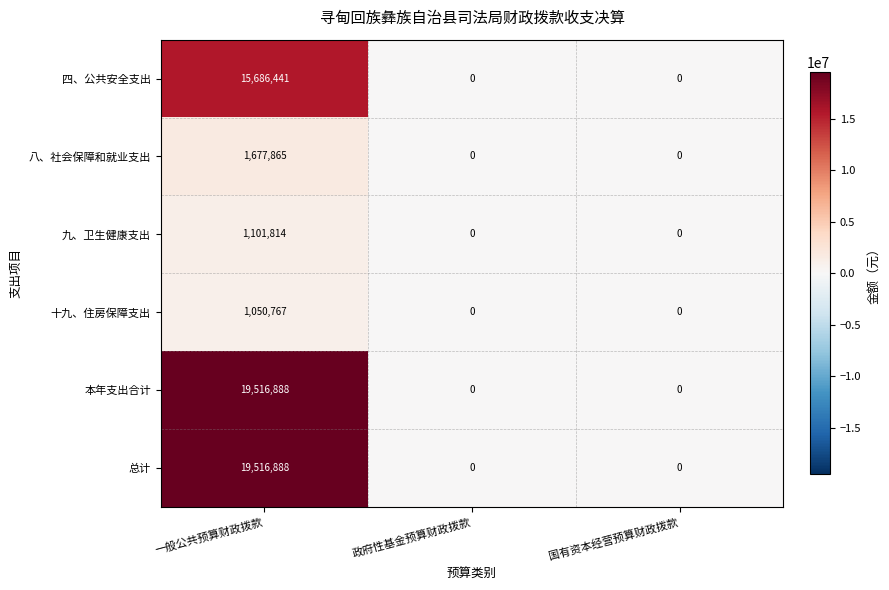

At which category is the sum across all series the highest?

一般公共预算财政拨款